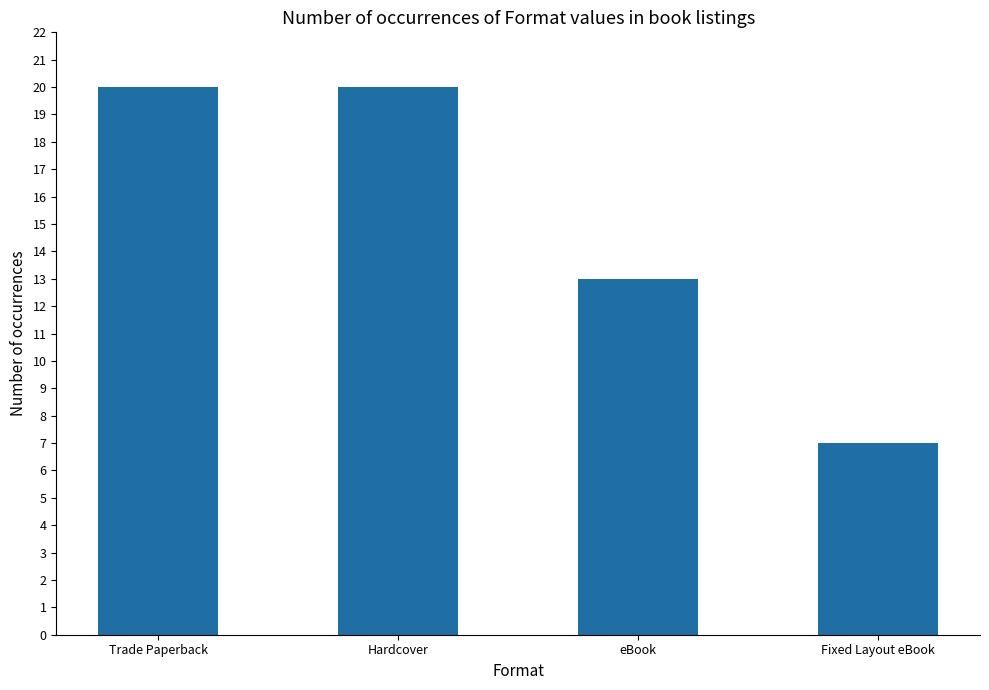

What is the difference between the second highest and second lowest values?

7